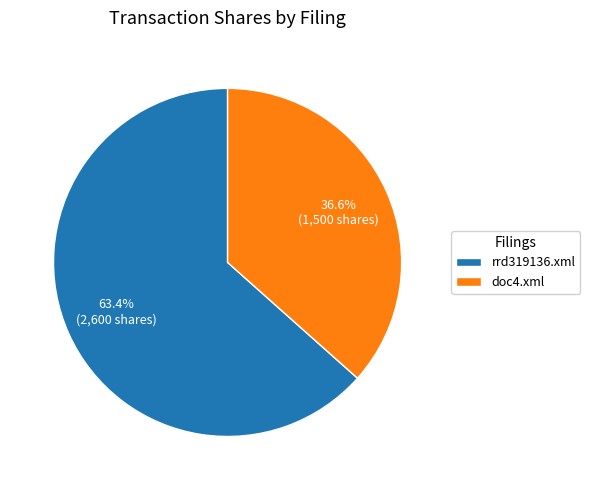

What is the total percentage of doc4.xml and rrd319136.xml?

100.0%